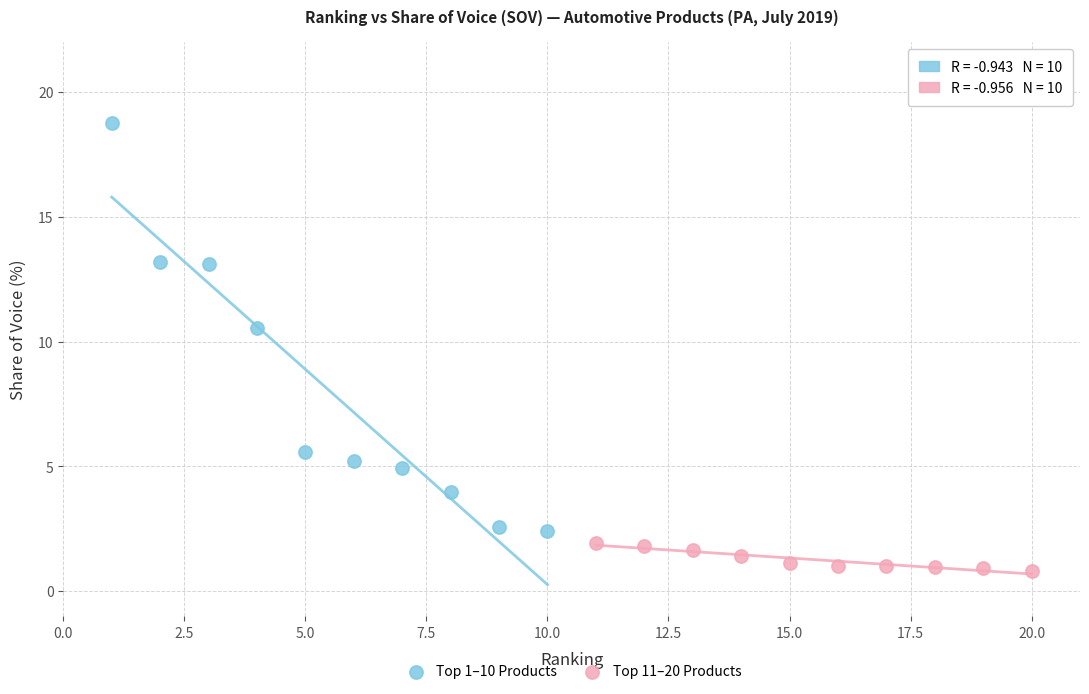

Which series reaches the minimum Y coordinate?

Top 11–20 Products